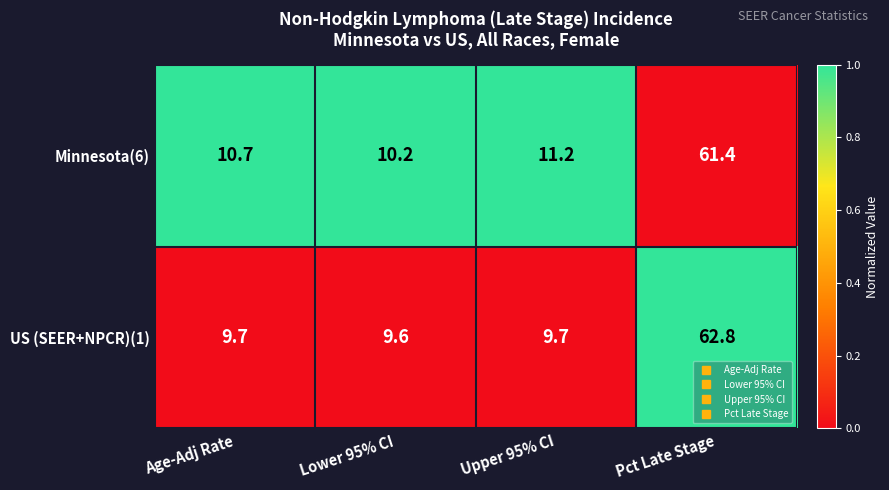

Between Age-Adj Rate and Lower 95% CI, which series saw the biggest shift?

Minnesota(6)